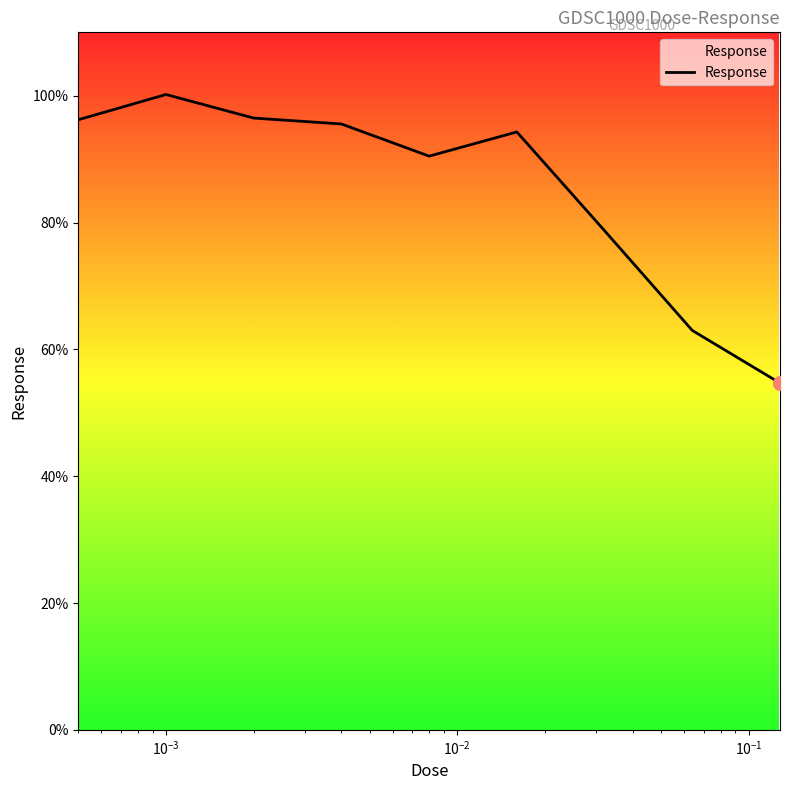

What is the greatest value displayed?

100.2